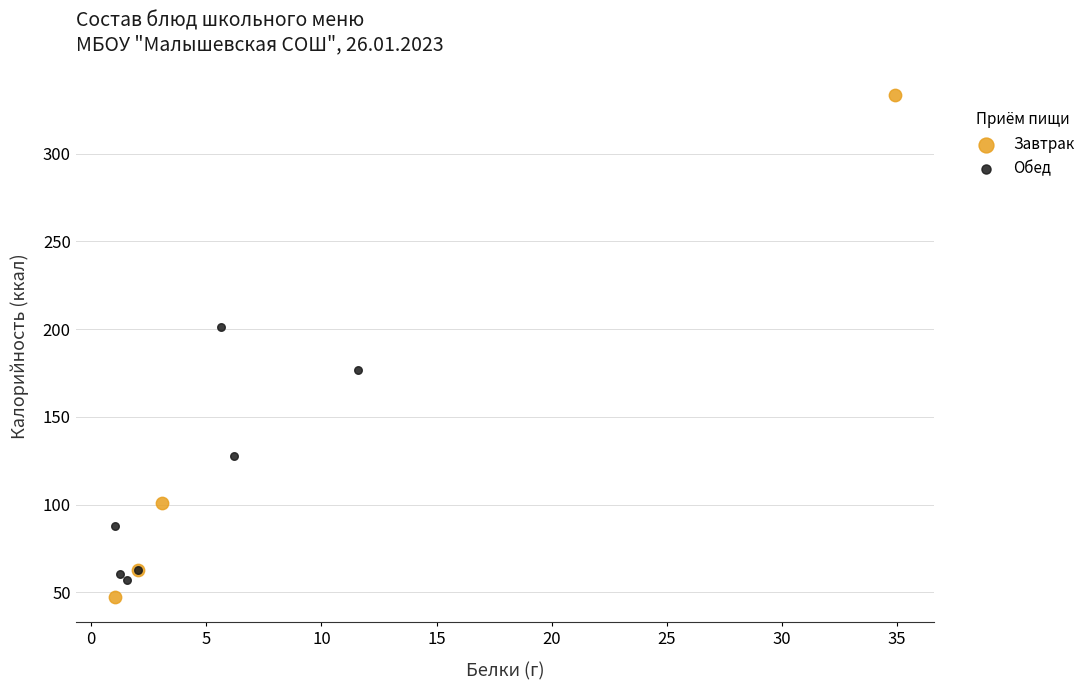

Which series has the largest Y range (max minus min)?

Завтрак